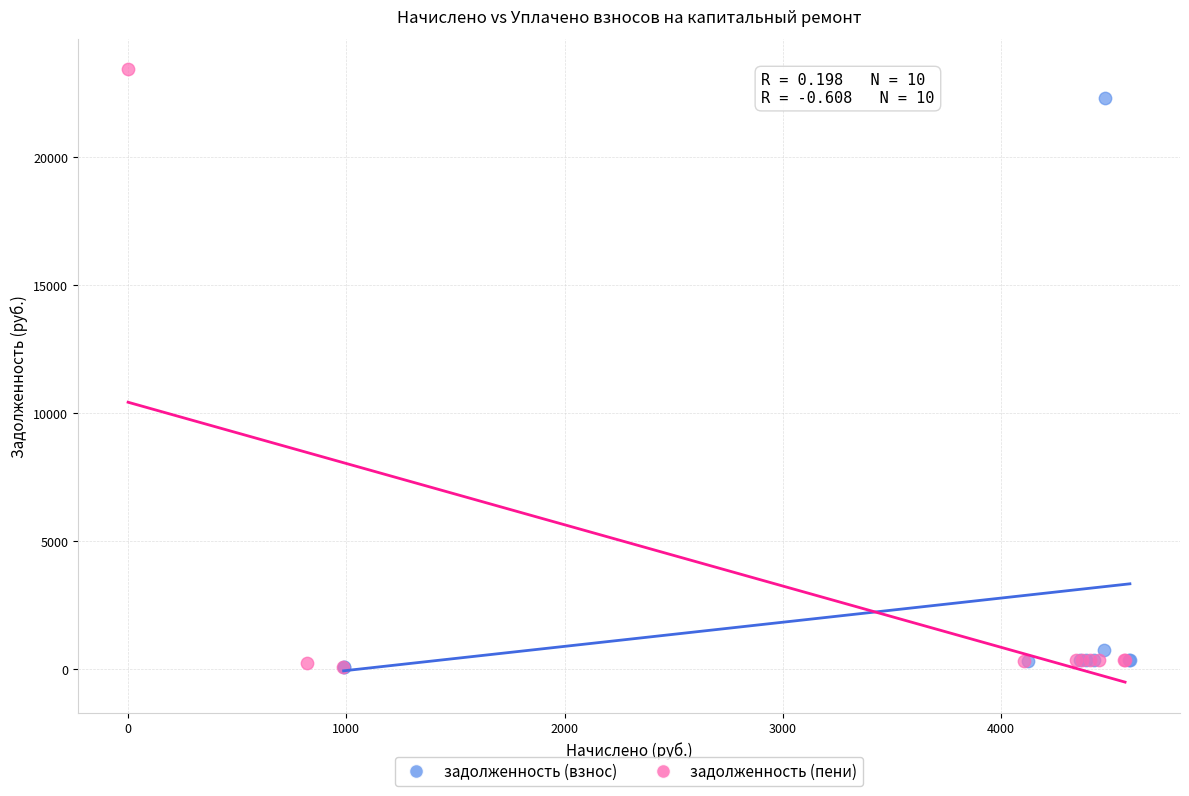

Which series has the widest spread of Y values?

задолженность (пени)